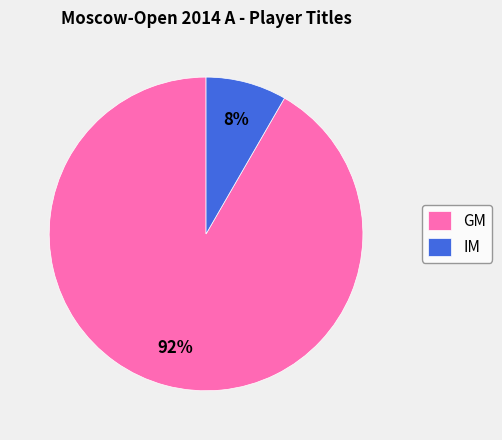

Is it true that IM is 8% of the pie?

True